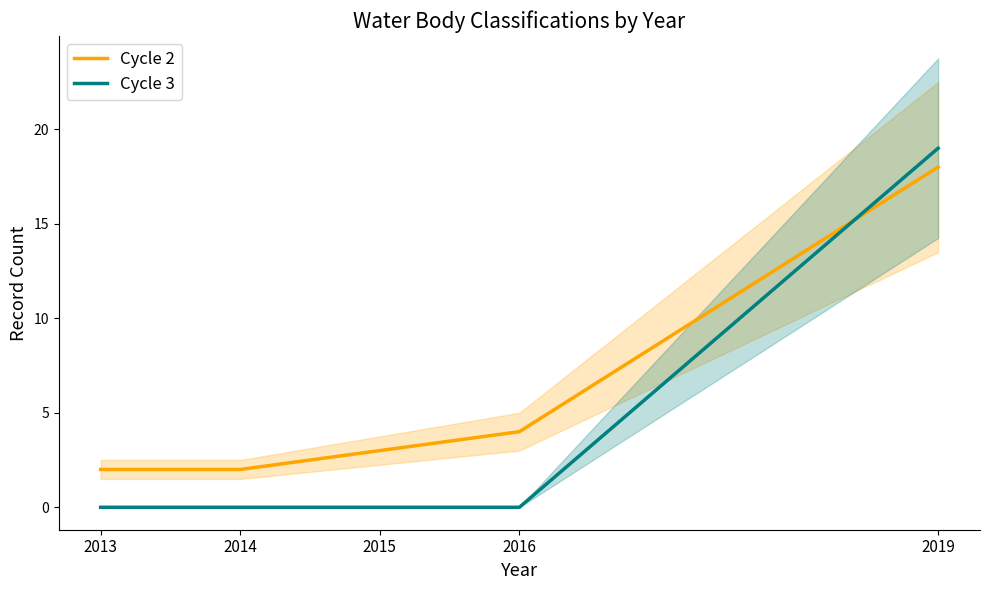

At which label does Cycle 2 reach its peak?

2019